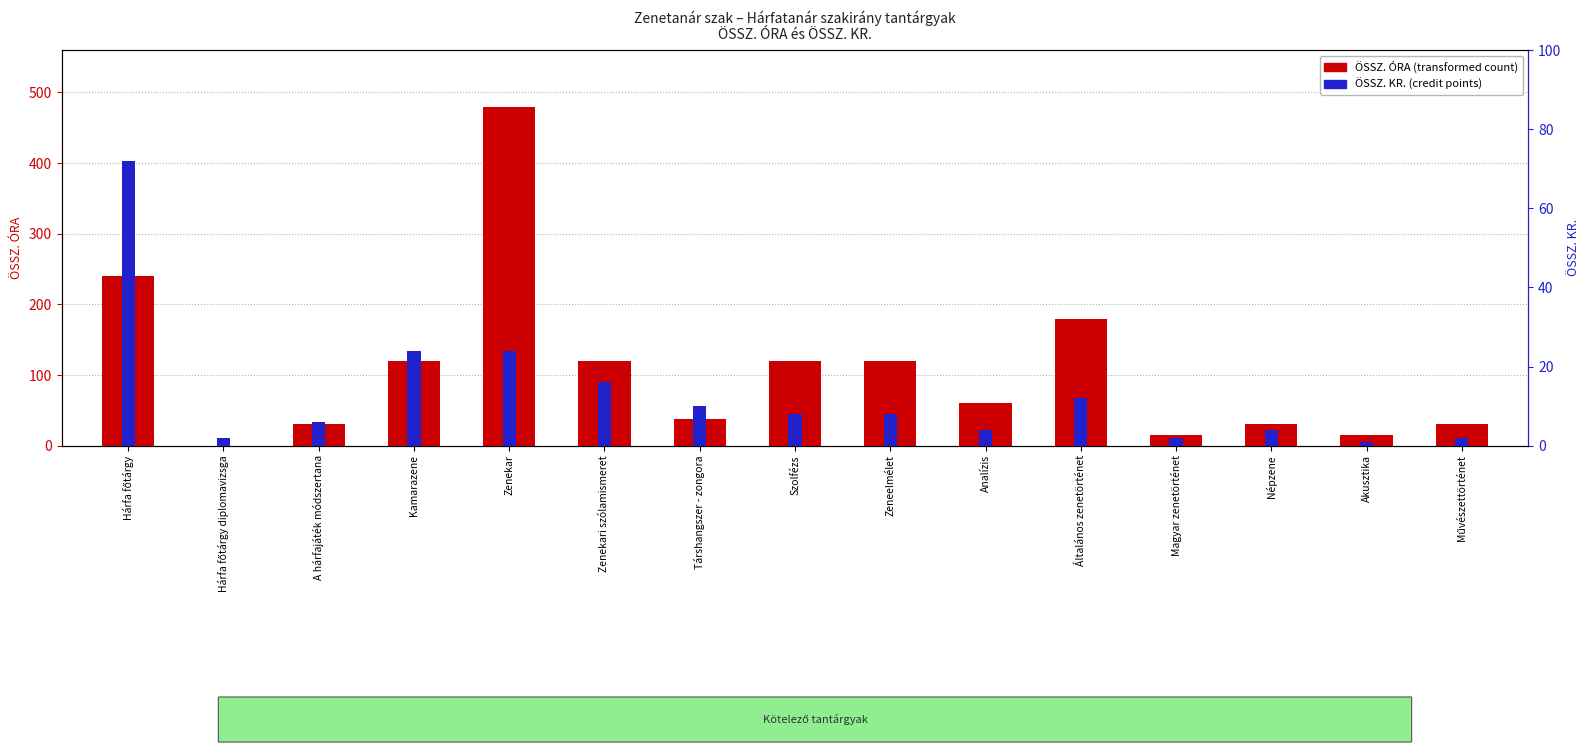

How many groups of bars are there?

15